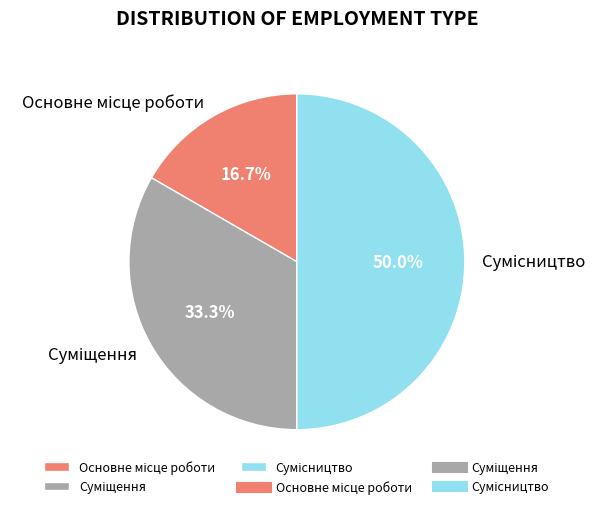

What is the largest slice in the pie chart?

Сумісництво